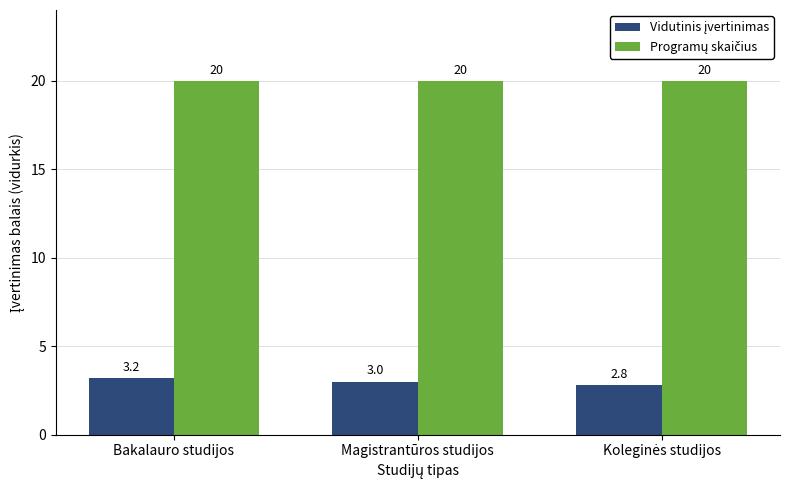

At how many categories does at least one series exceed 2?

3